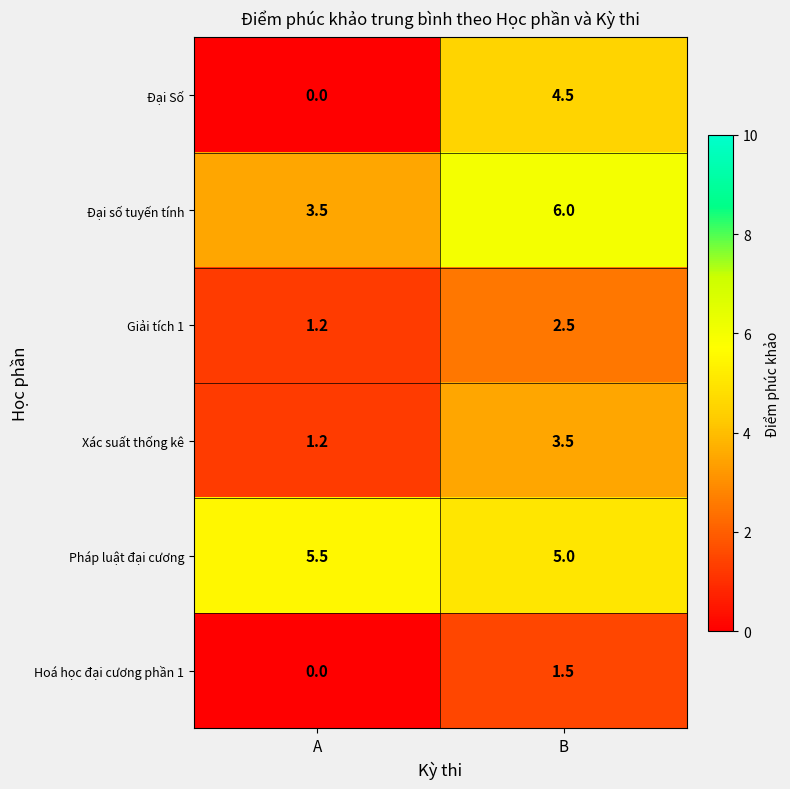

What is the sum of all Pháp luật đại cương values?

10.5